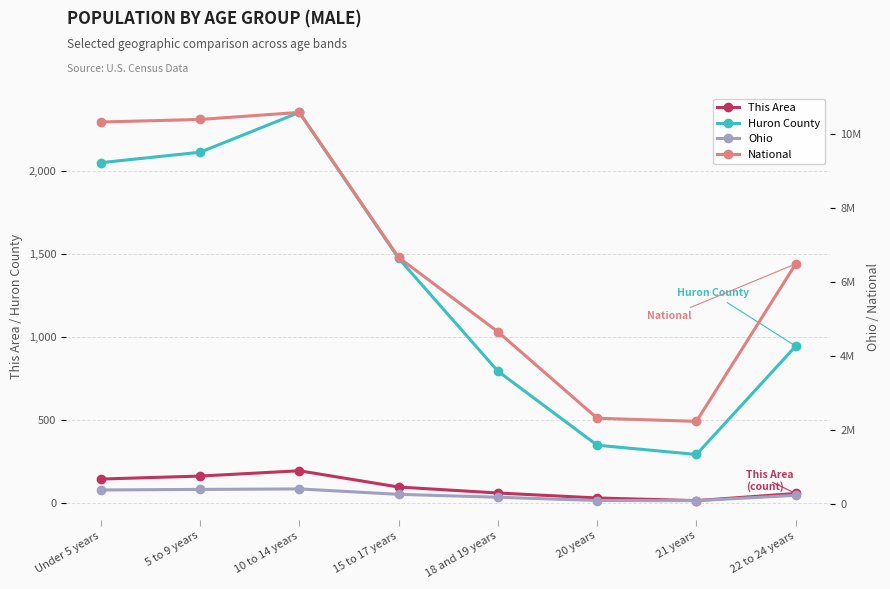

What is the difference between the Ohio values at Under 5 years and 20 years?

284666